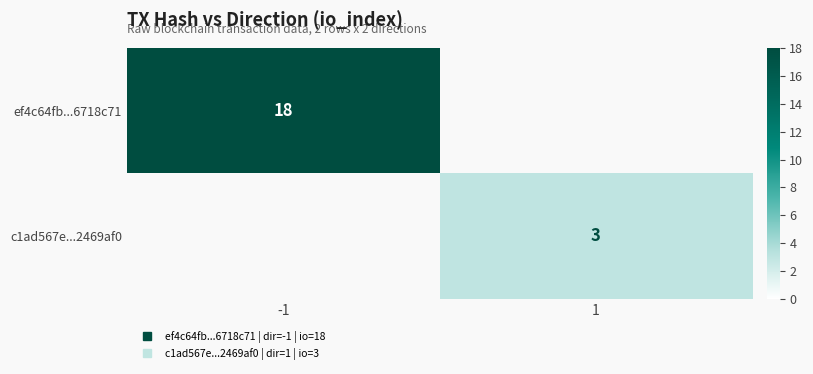

Which series has the largest range (max minus min)?

ef4c64fb...6718c71